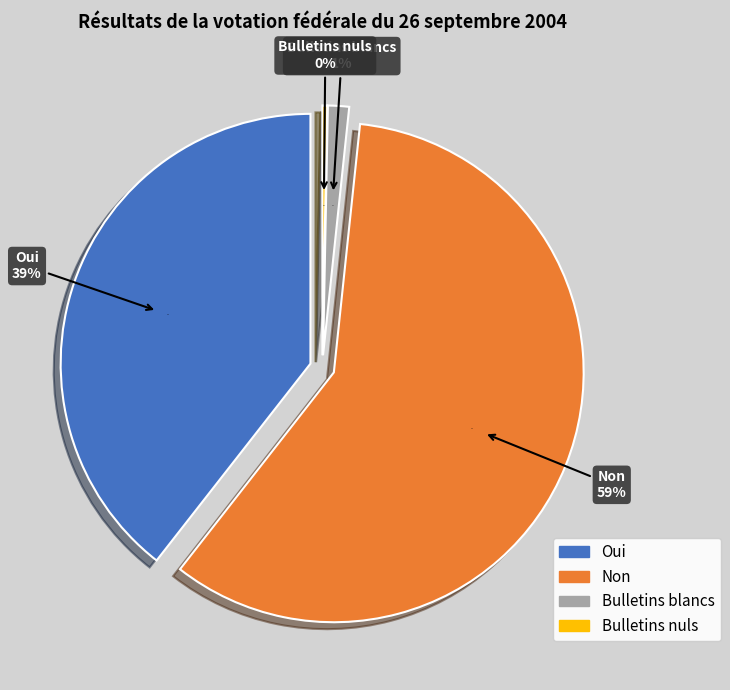

To the nearest percent, what is the difference between the largest and smallest slice percentages?

59%